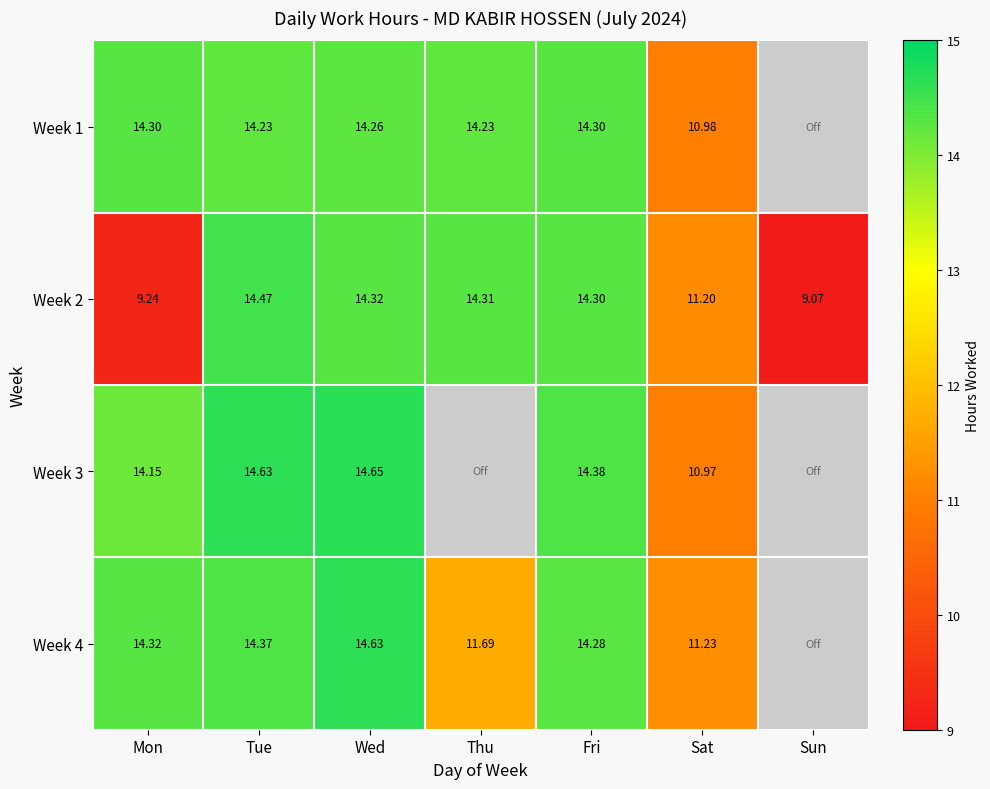

Rank the series by their maximum value, from highest to lowest.

Week 3, Week 4, Week 2, Week 1